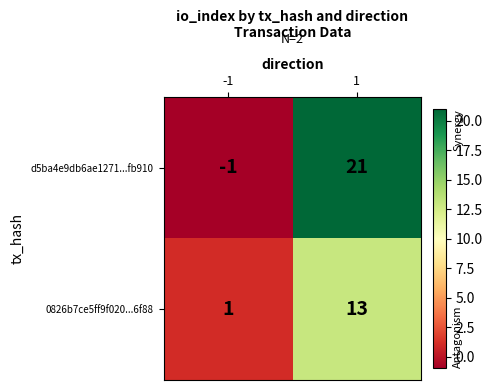

Rank the series at -1 from lowest to highest value.

d5ba4e9db6ae1271...fb910, 0826b7ce5ff9f020...6f88